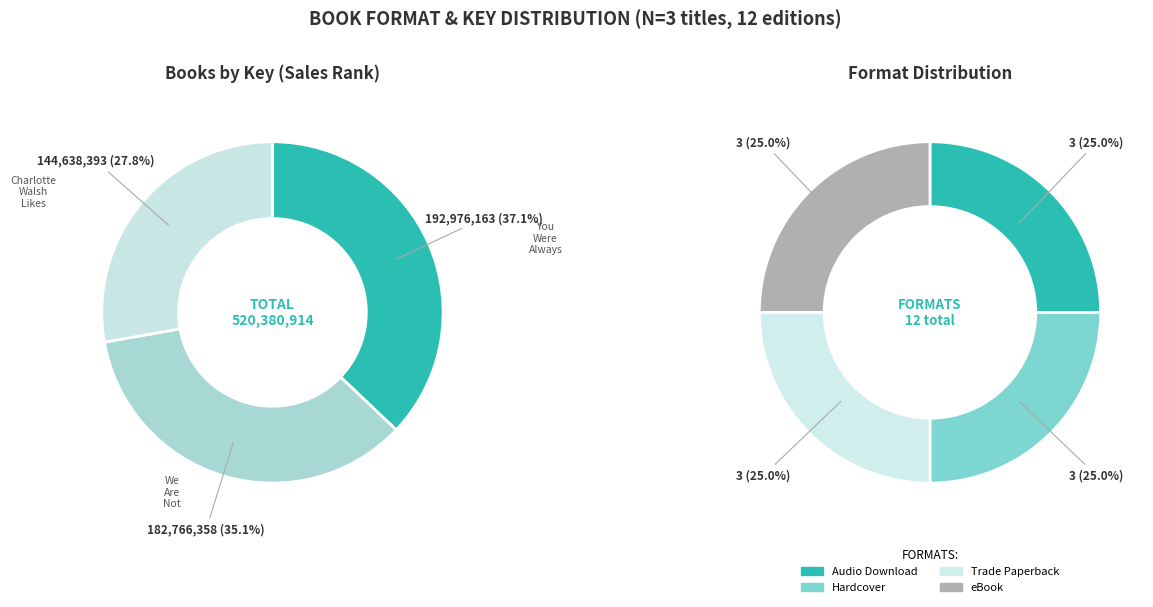

To the nearest percent, what percentage of the pie is We Are Not Like Them?

35%